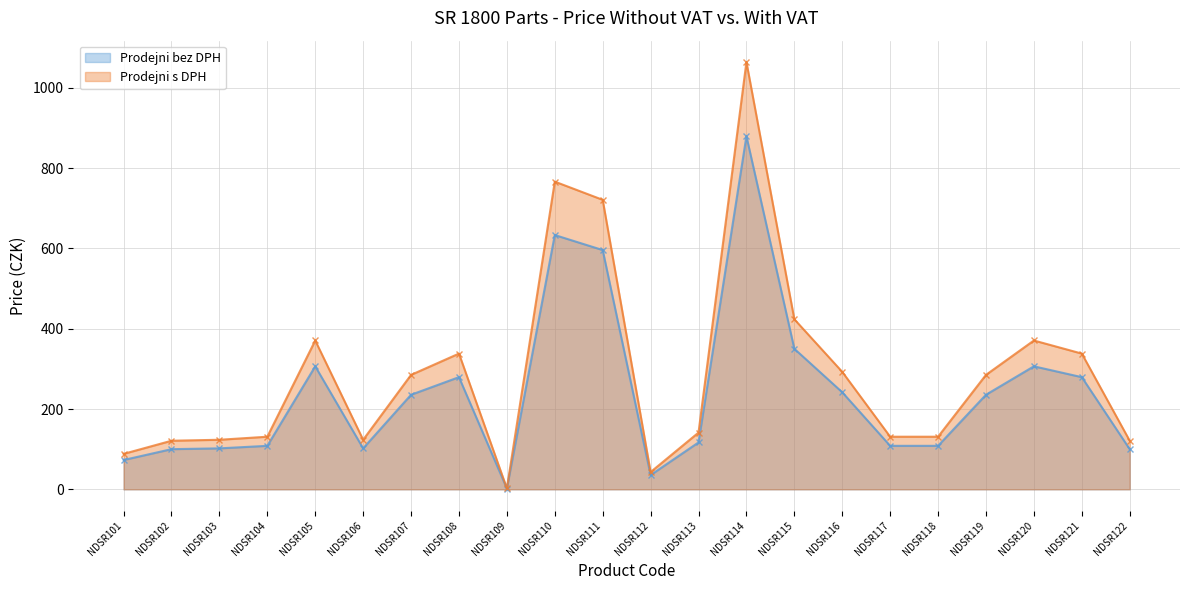

Which series has the largest range (max minus min)?

Prodejni s DPH